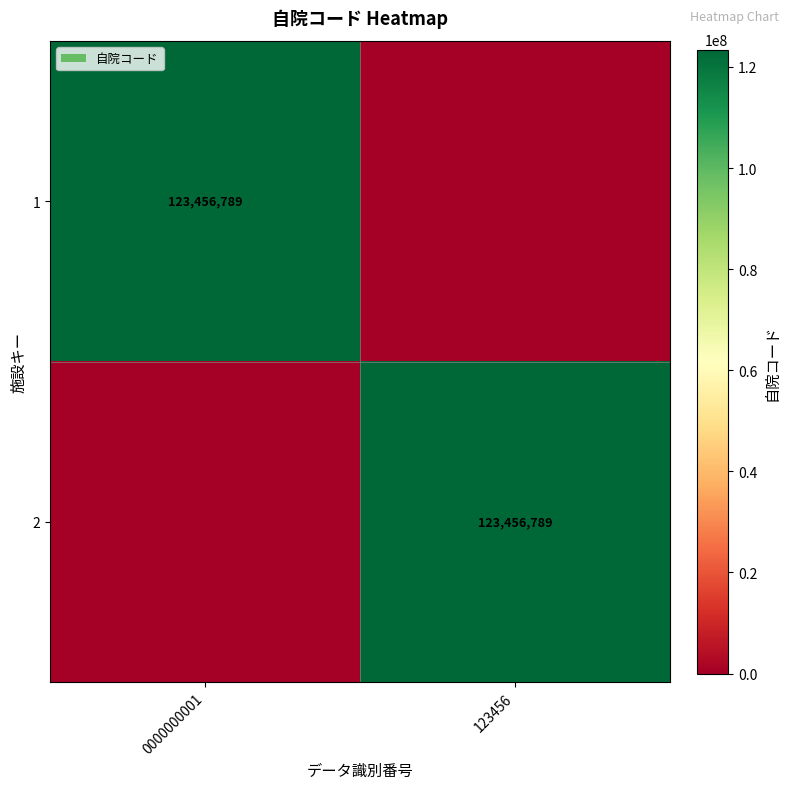

The 1 series shows 75657872 at 0000000001. True or false?

False